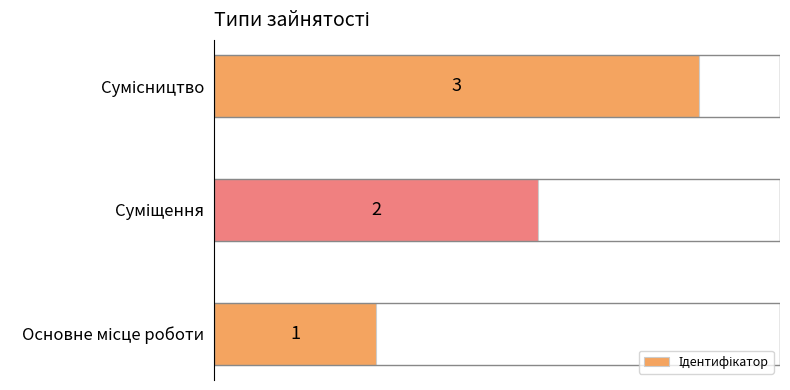

Are the bars horizontal?

Yes